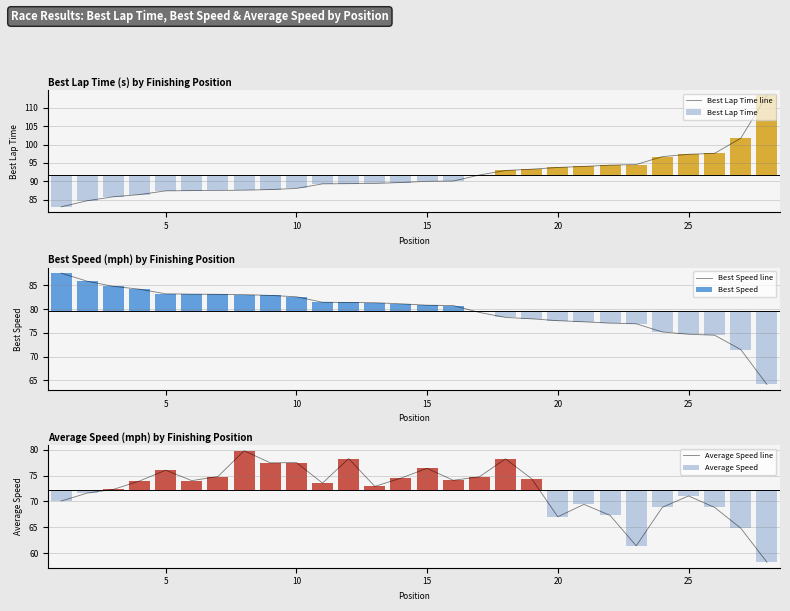

Which series has the largest range (max minus min)?

Best Lap Time line